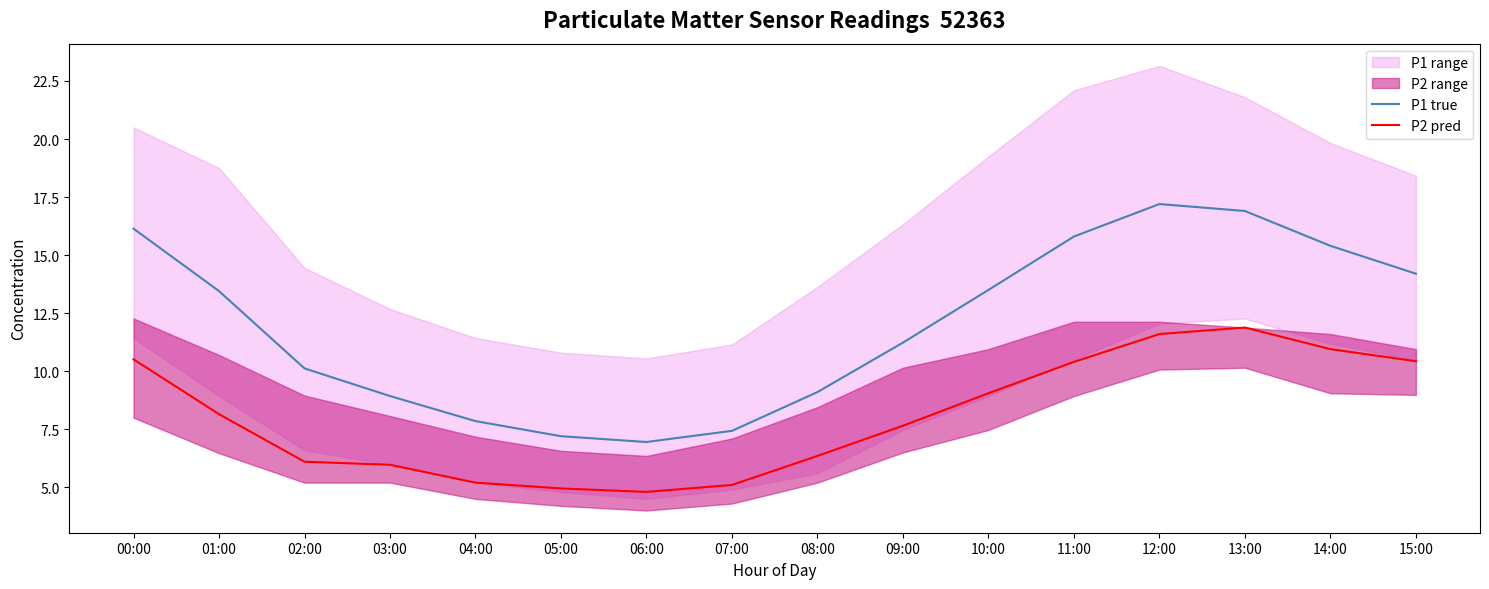

What is the sum of all P1 true values?

191.4